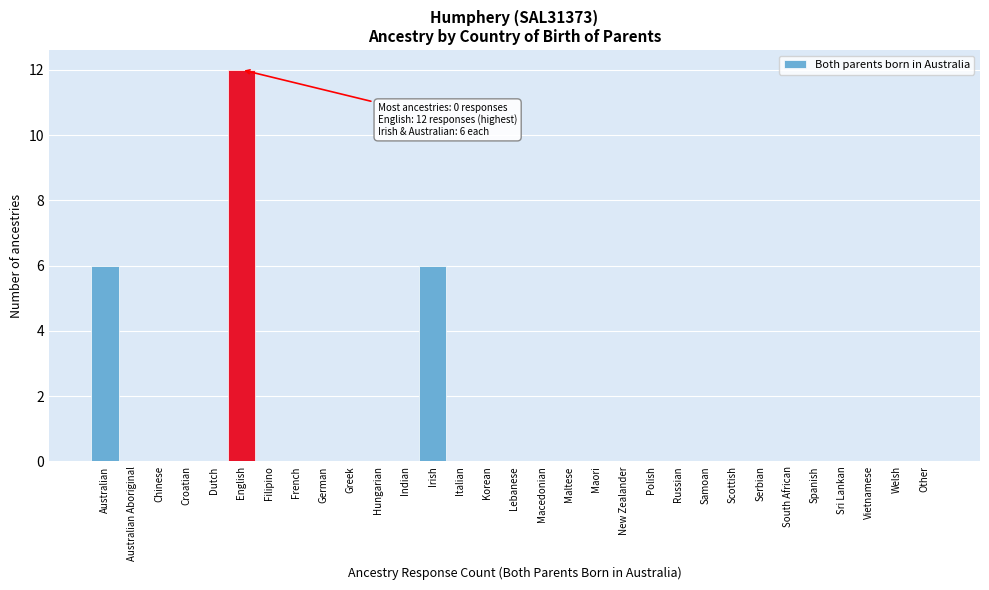

Which label corresponds to the largest value in the chart?

English